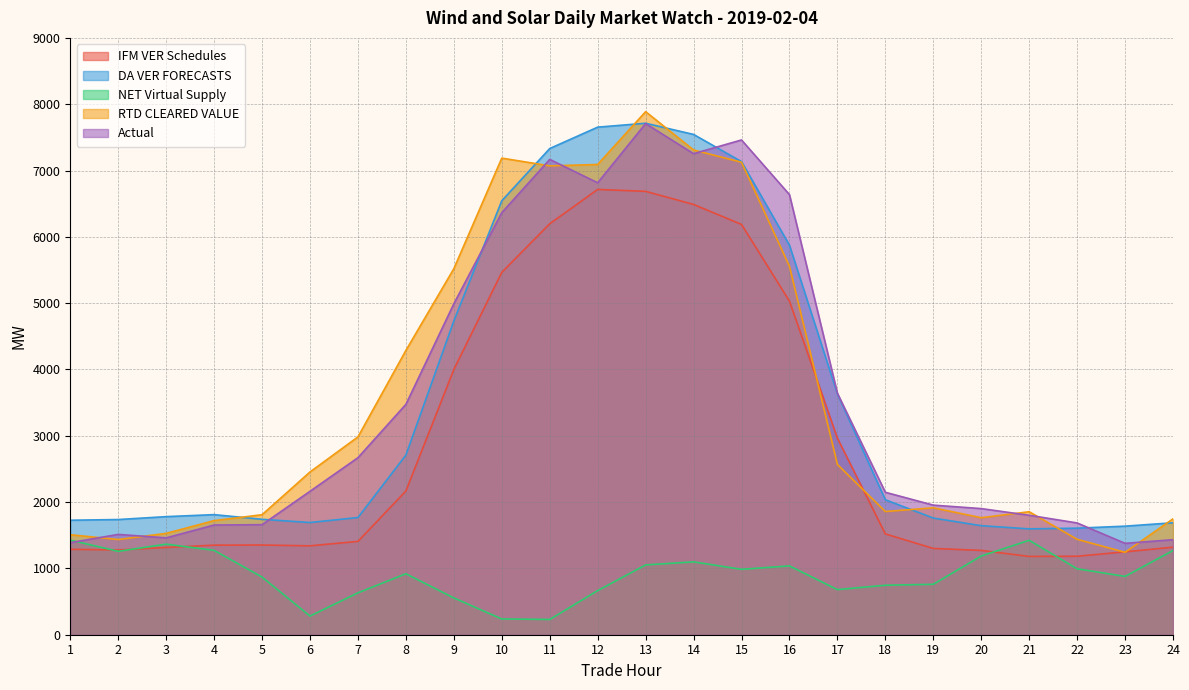

Is it true that RTD CLEARED VALUE equals 1900.9 at 14?

False